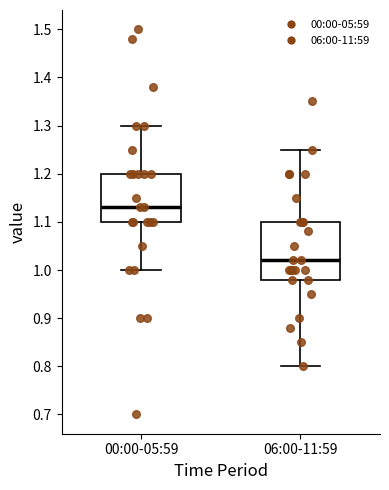

Reading left to right, read every box against the y-axis: the position of its median line, the range the box covers, and the ends of its whiskers. The values are not printed on the chart, so give them approximately, as read against the axis.

00:00-05:59: median 1.13, box 1.10 to 1.20, whiskers 1.00 to 1.30
06:00-11:59: median 1.02, box 0.98 to 1.10, whiskers 0.80 to 1.25